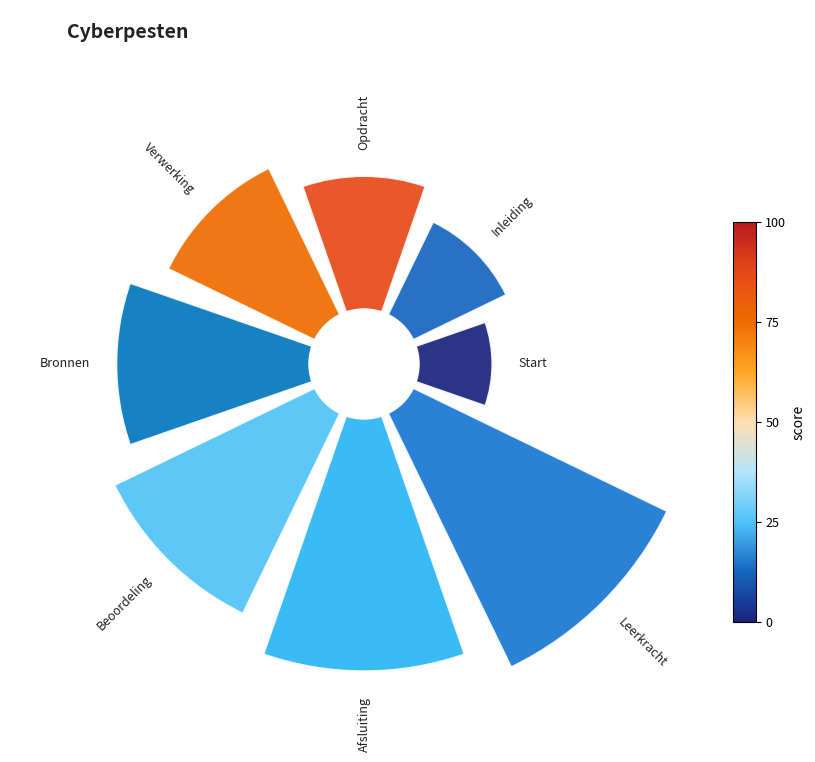

What percentage is the Inleiding slice, to the nearest percent?

8%